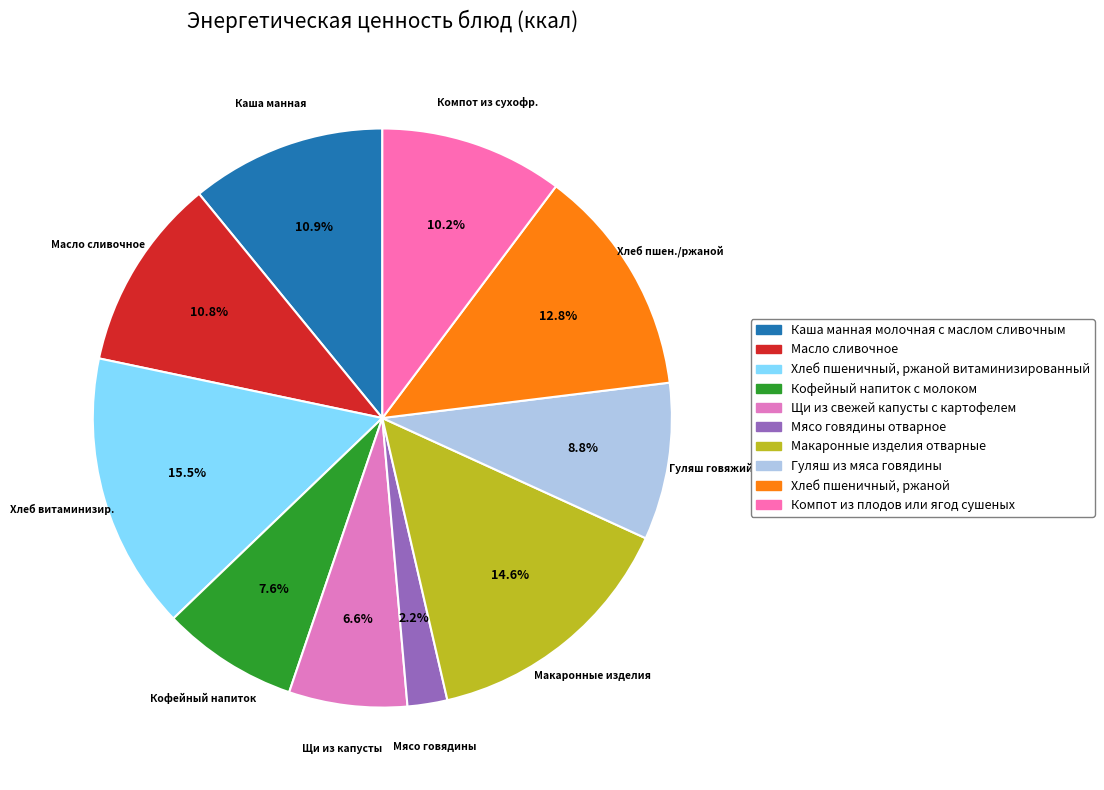

How many slices are in this pie chart?

10